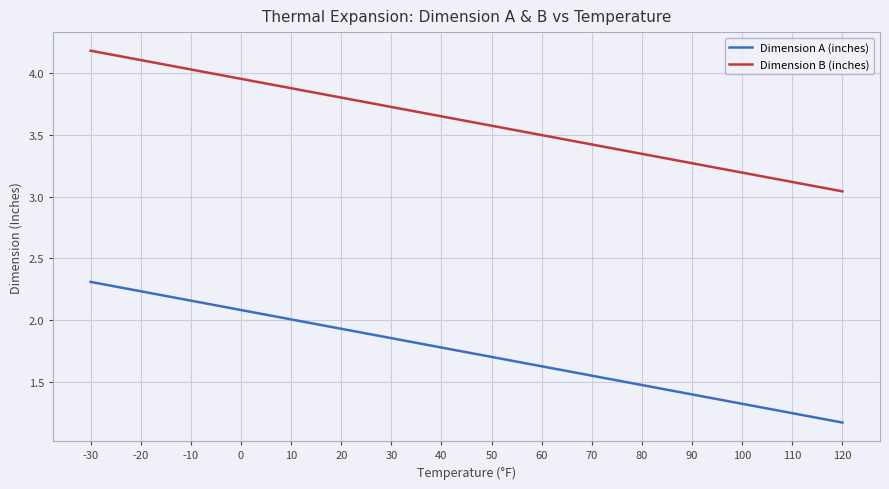

True or false: Dimension B (inches) and Dimension A (inches) intersect in this chart.

False